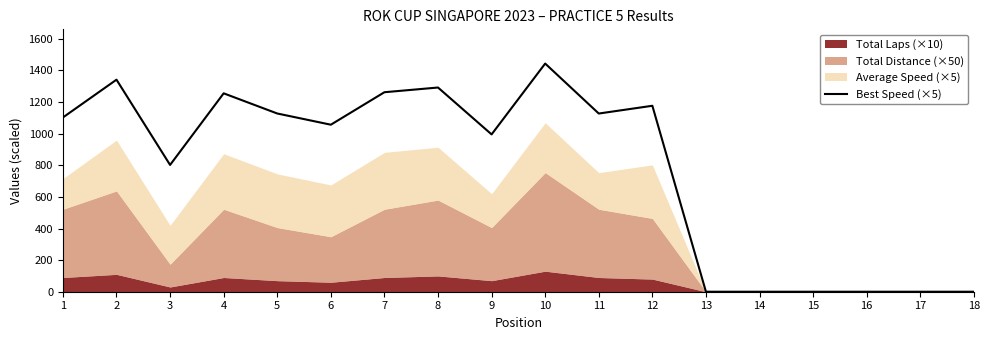

Rank the categories by value from highest to lowest.

10, 2, 8, 7, 4, 12, 5, 11, 1, 6, 9, 3, 13, 14, 15, 16, 17, 18